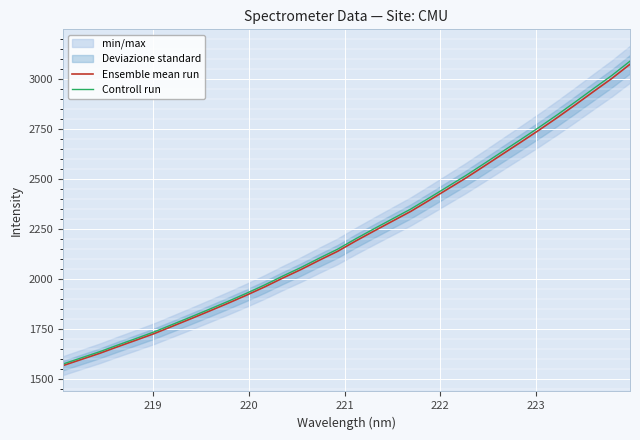

What is the minimum value for Controll run?

1575.3